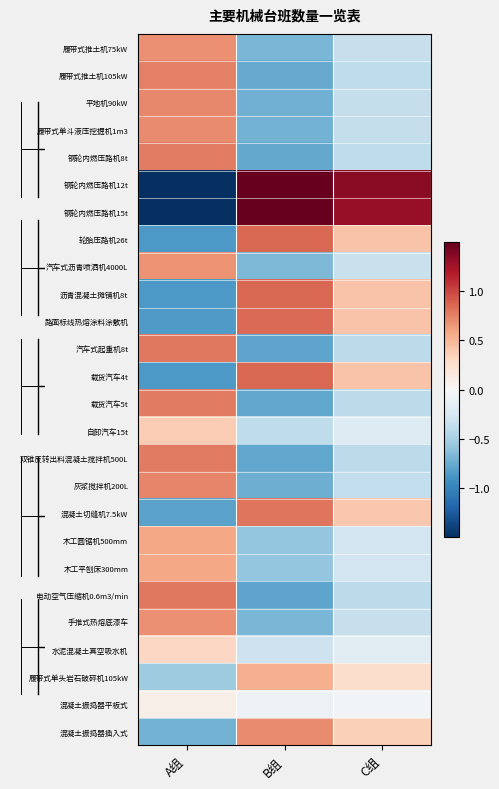

How many distinct data groups are displayed?

26